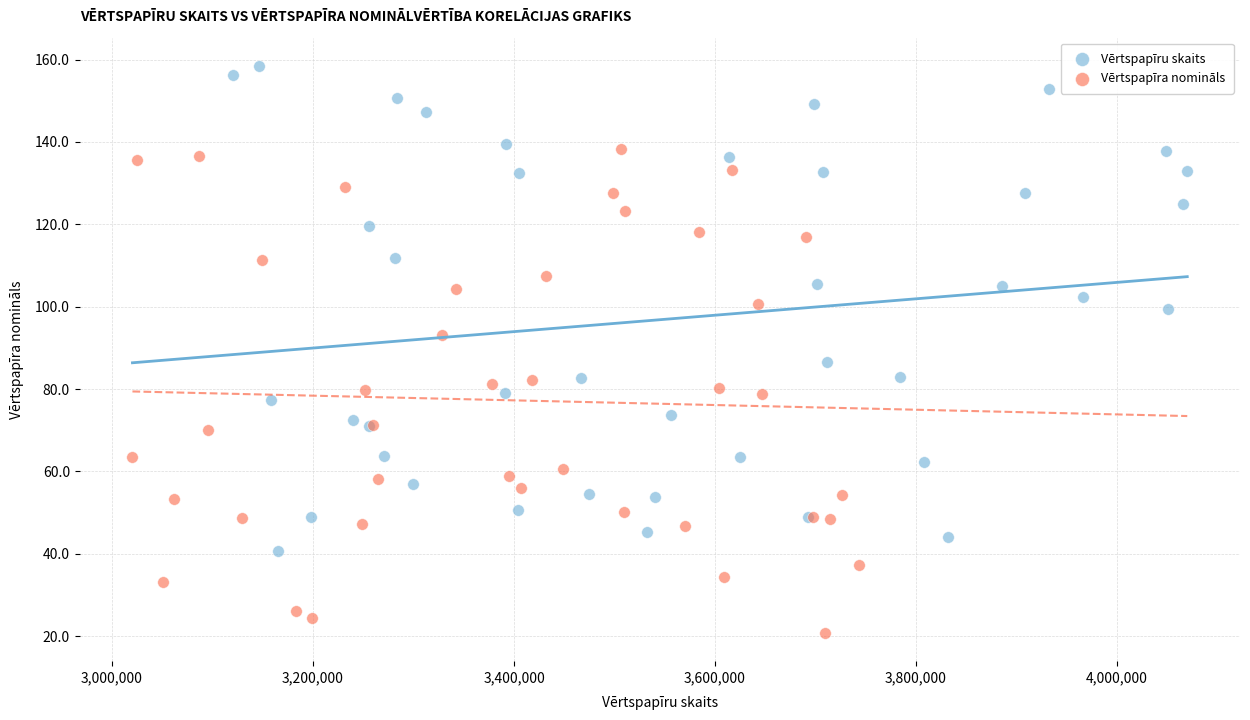

What are all the series names shown in the legend?

Vērtspapīru skaits, Vērtspapīra nomināls